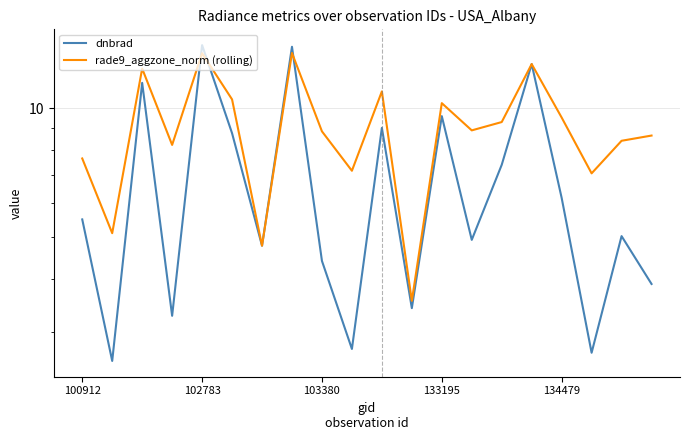

Is the value of dnbrad at 18 greater than the value of rade9_aggzone_norm (rolling) at 18?

No